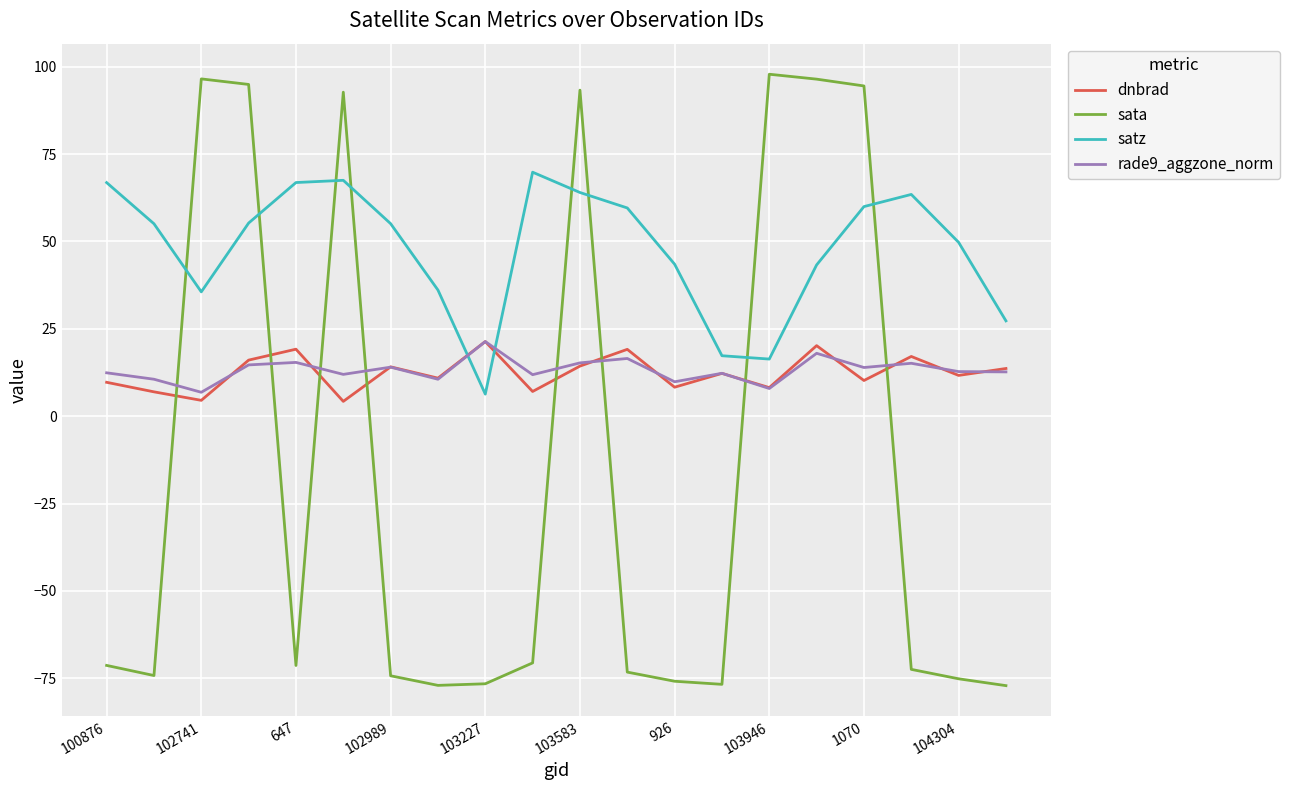

Which series has the widest spread of values?

sata